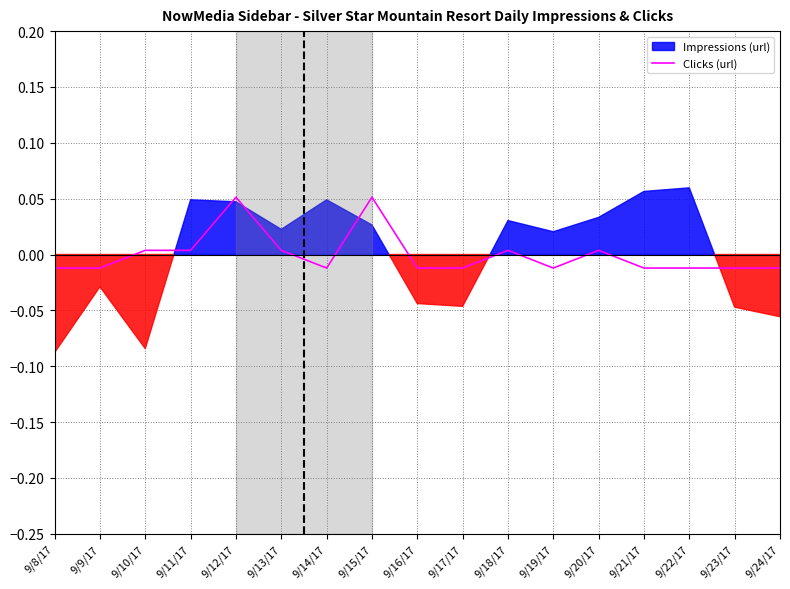

What is the approximate value at 9/15/17?

0.1